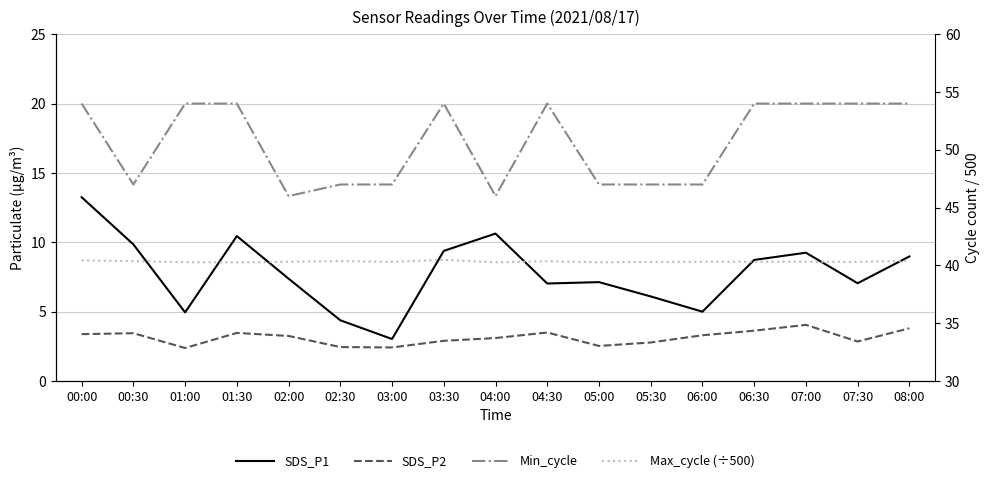

At how many categories does at least one series exceed 19?

17